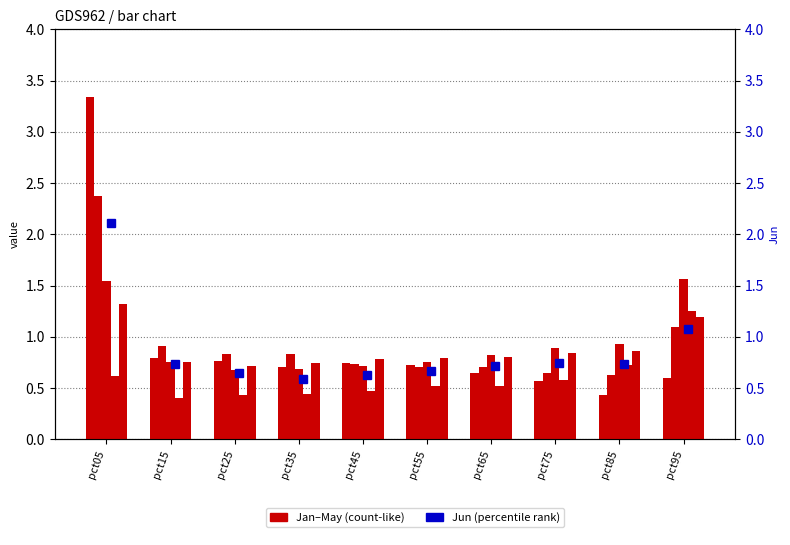

Where is Jan nearest to the value 1?

pct15